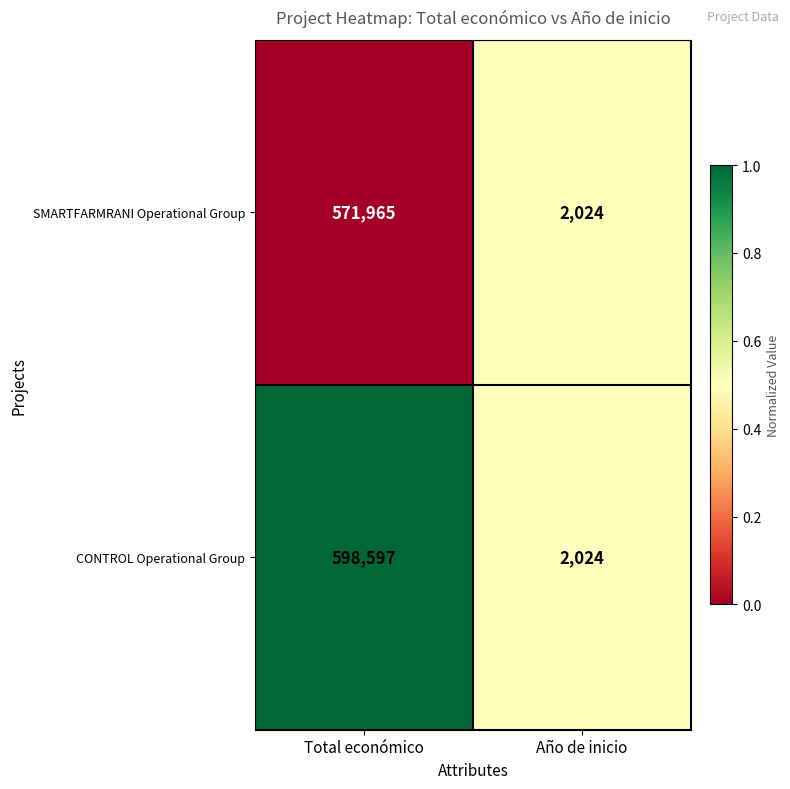

Reading left to right, transcribe all the data shown in this chart.

SMARTFARMRANI Operational Group: 571965	2024
CONTROL Operational Group: 598597	2024